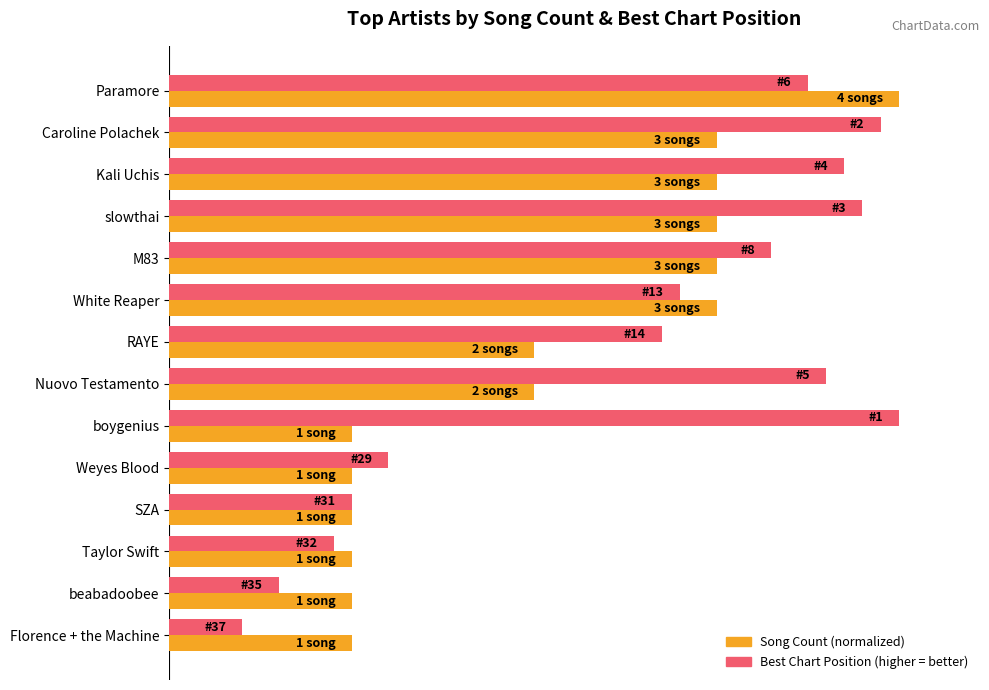

How many groups of bars are there?

14